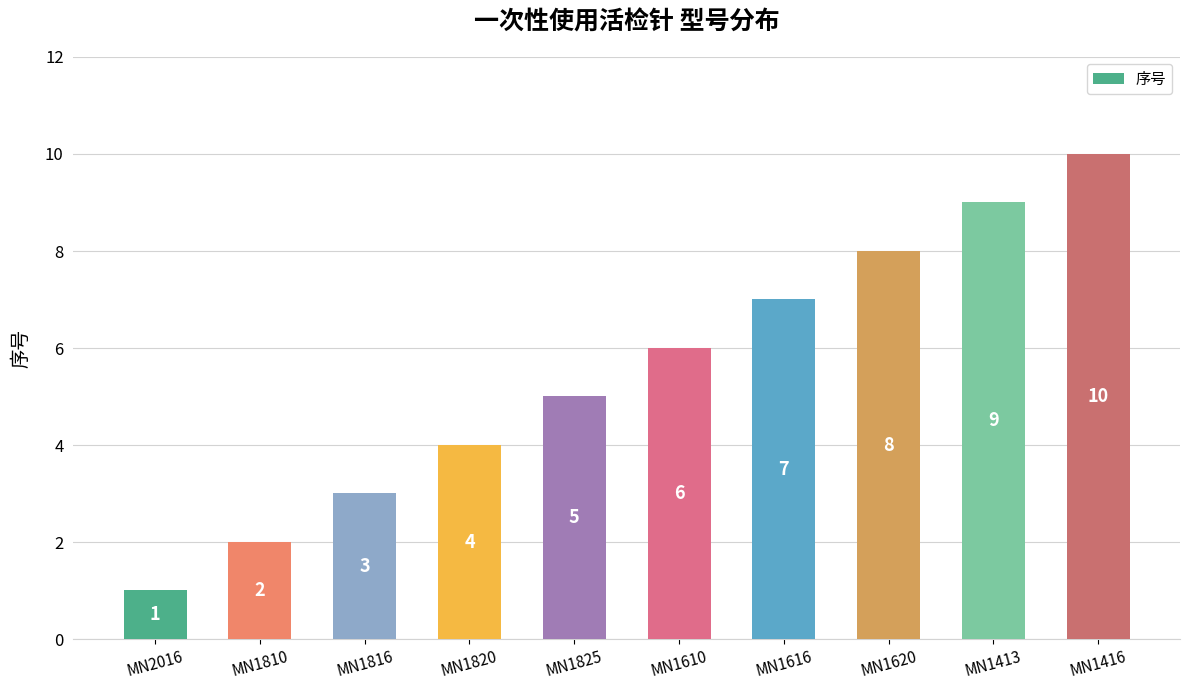

List the labels in order of value, largest first.

MN1416, MN1413, MN1620, MN1616, MN1610, MN1825, MN1820, MN1816, MN1810, MN2016